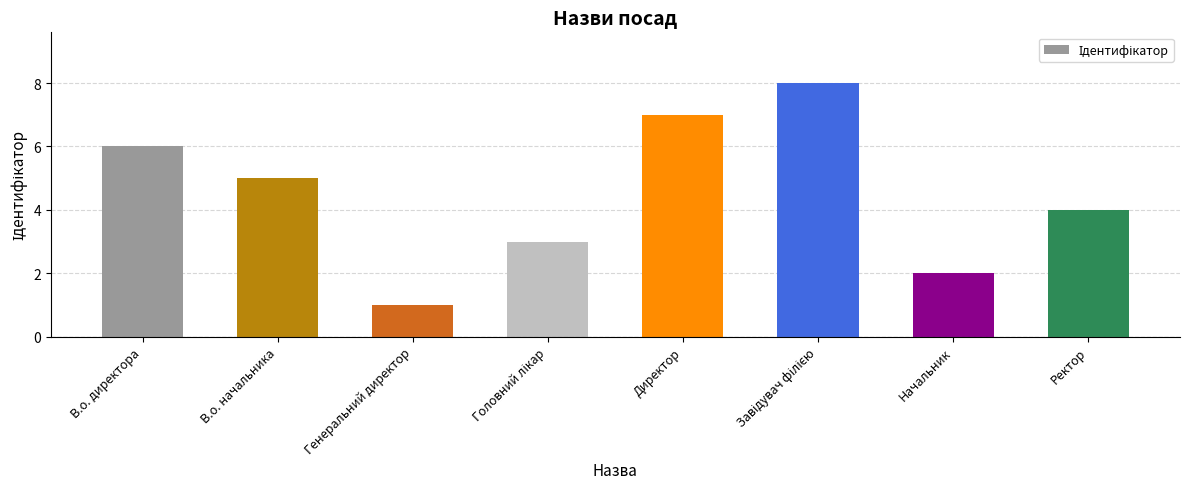

What is the change in value from Директор to Ректор?

-3